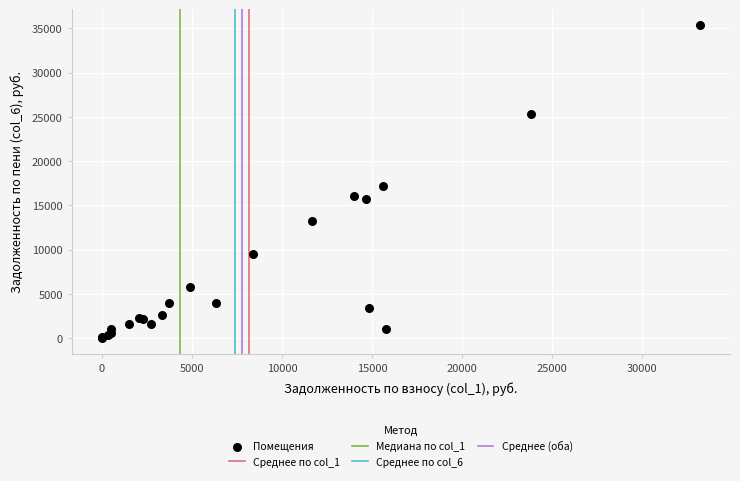

What Y value in the scatter plot is closest to 17701?

17157.9